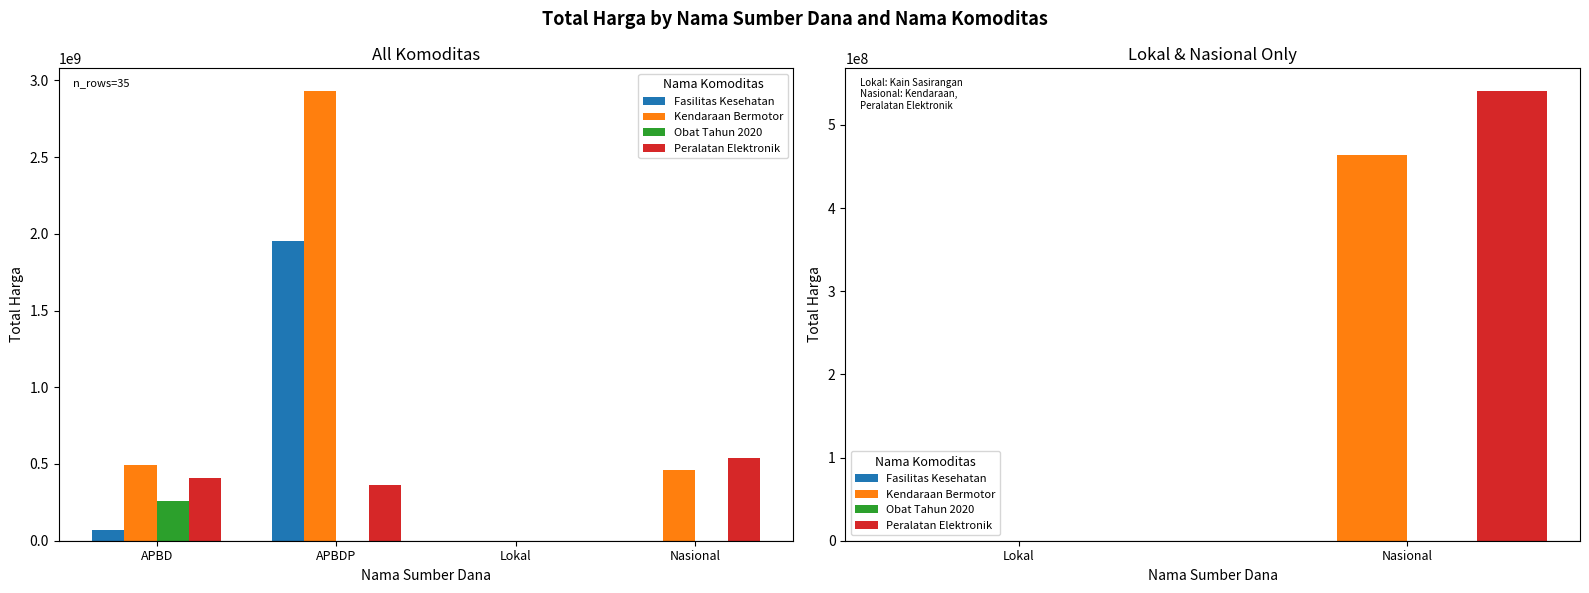

True or false: Kendaraan Bermotor has a value of 657104169 at Nasional.

False